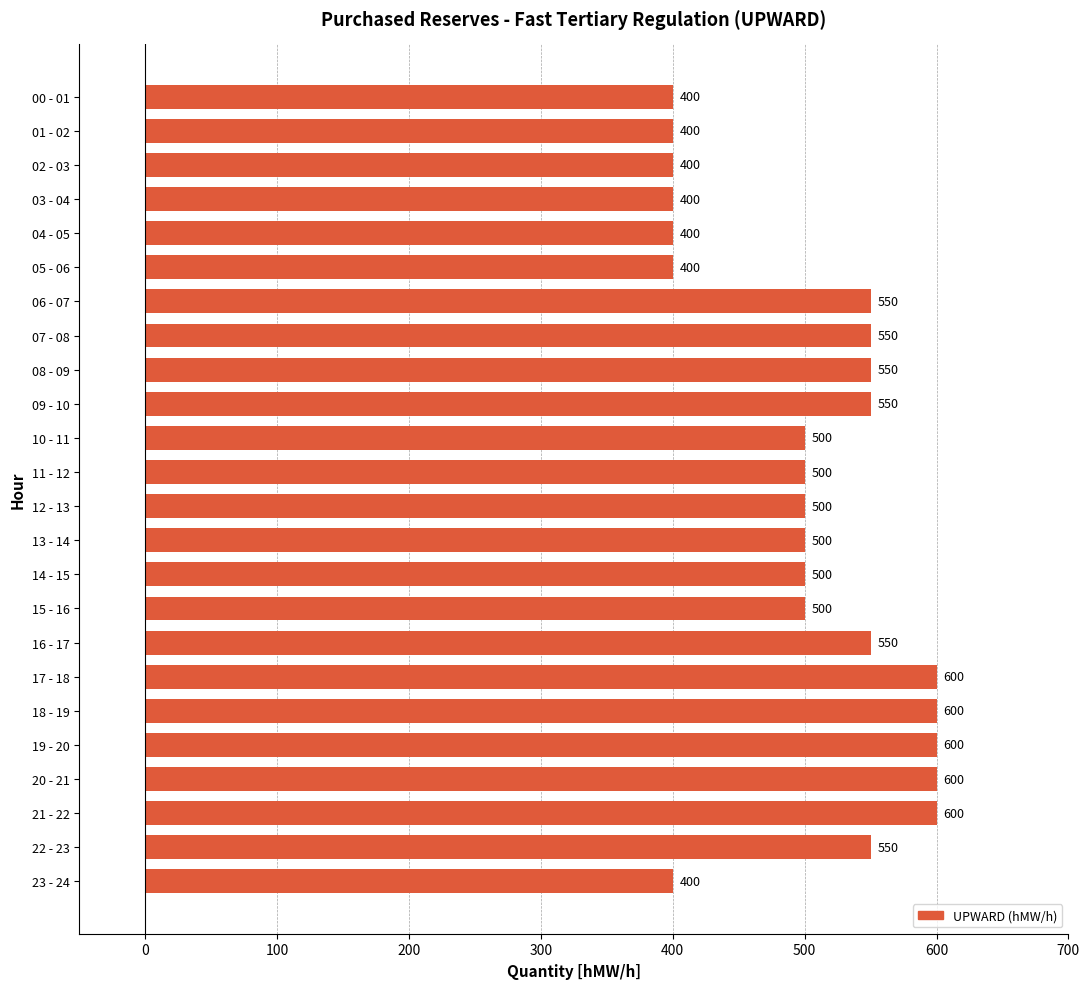

Read the value at 06 - 07, to the nearest 10.

550